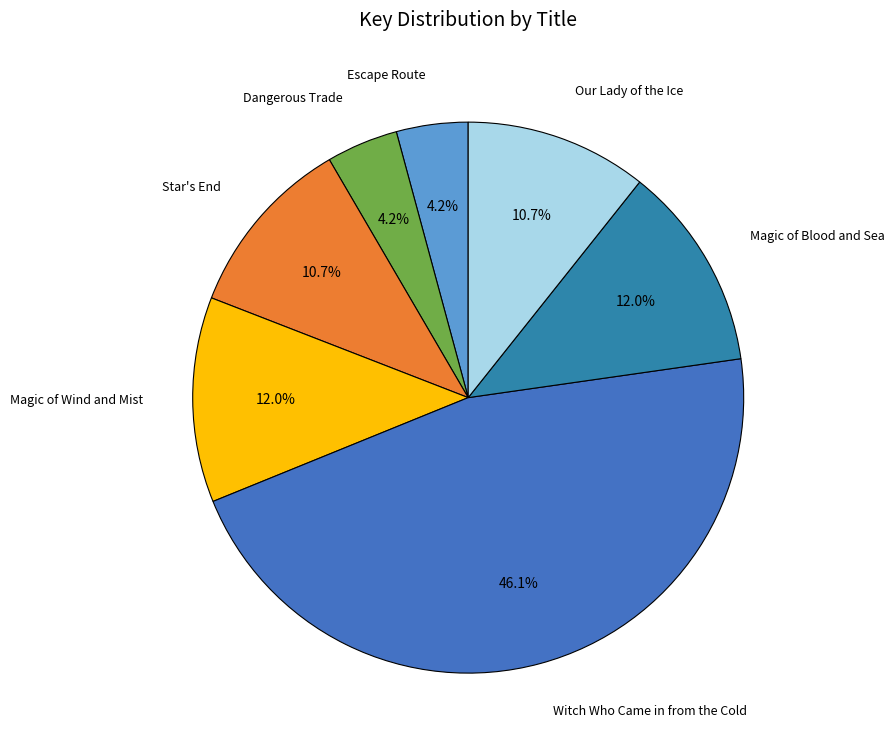

Count the number of slices in the pie.

7